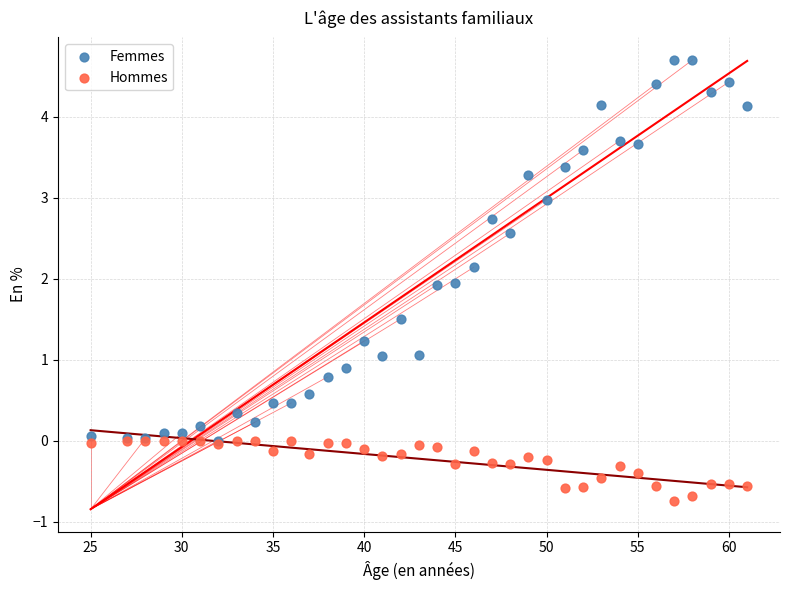

What are all the series names shown in the legend?

Femmes, Hommes